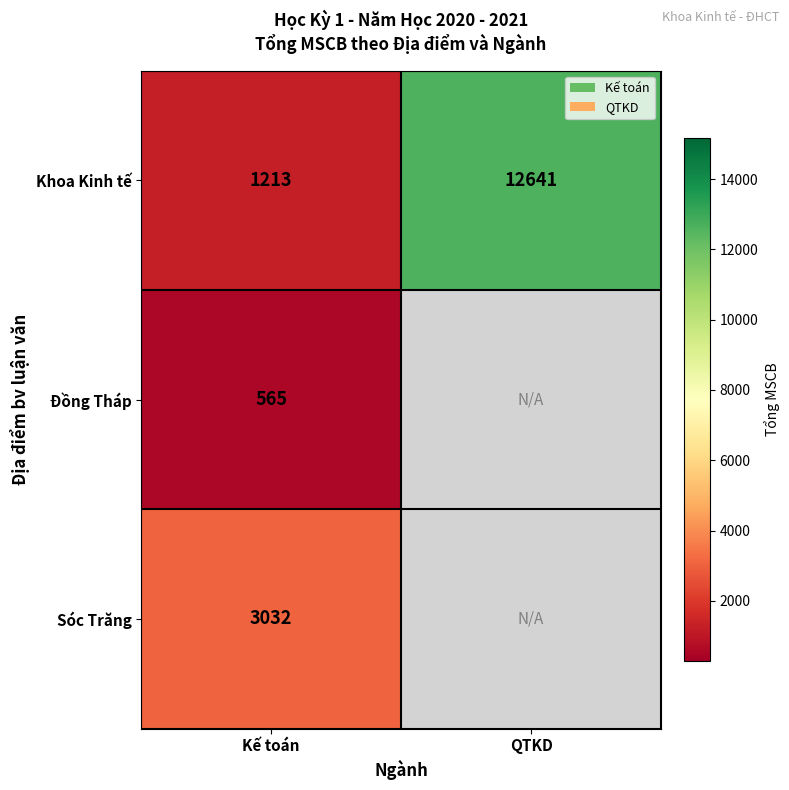

At which label does Khoa Kinh tế reach its minimum?

Kế toán